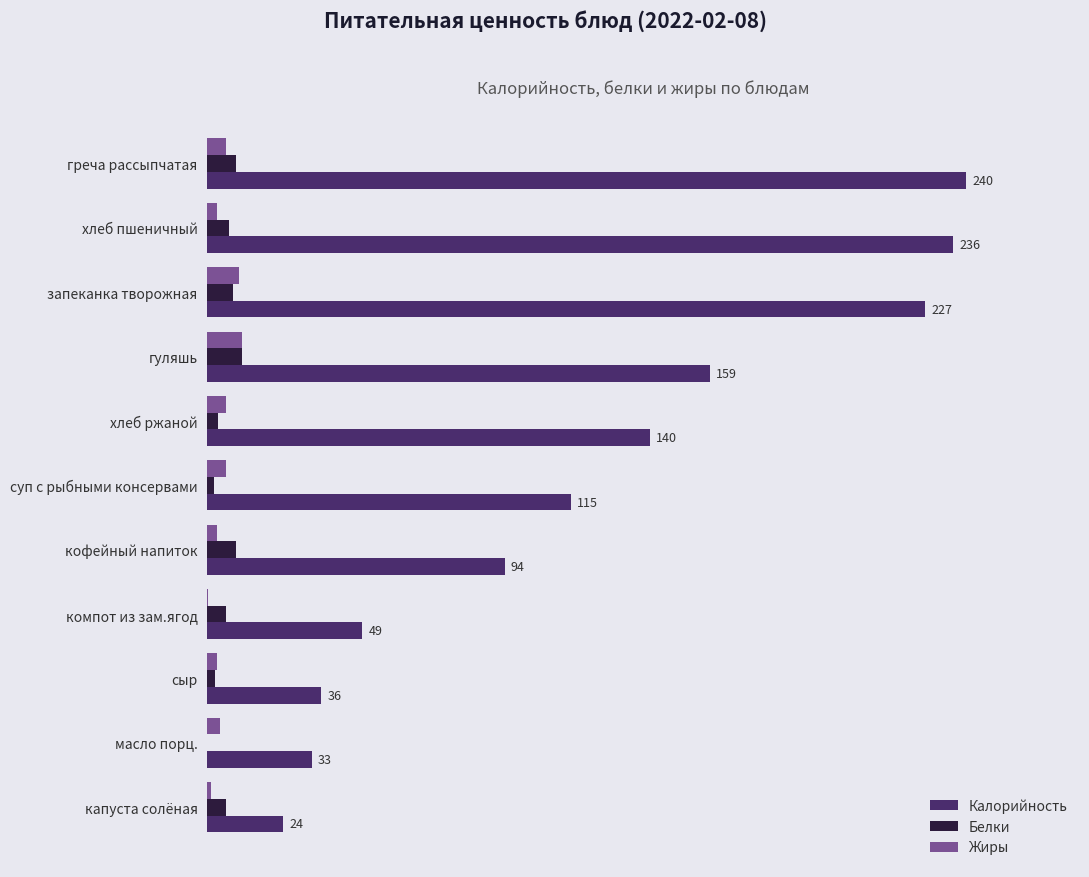

Reading left to right, transcribe all the data shown in this chart.

Калорийность: 24.0	33.0	36.0	49.0	94.0	115.0	140.0	159.0	227.0	235.8	240.0
Белки: 6.0	0.0	2.3	6.0	9.0	2.0	3.3	11.0	8.0	6.9	9.0
Жиры: 1.0	4.0	3.0	0.1	3.1	6.0	6.0	11.0	10.0	3.0	6.0